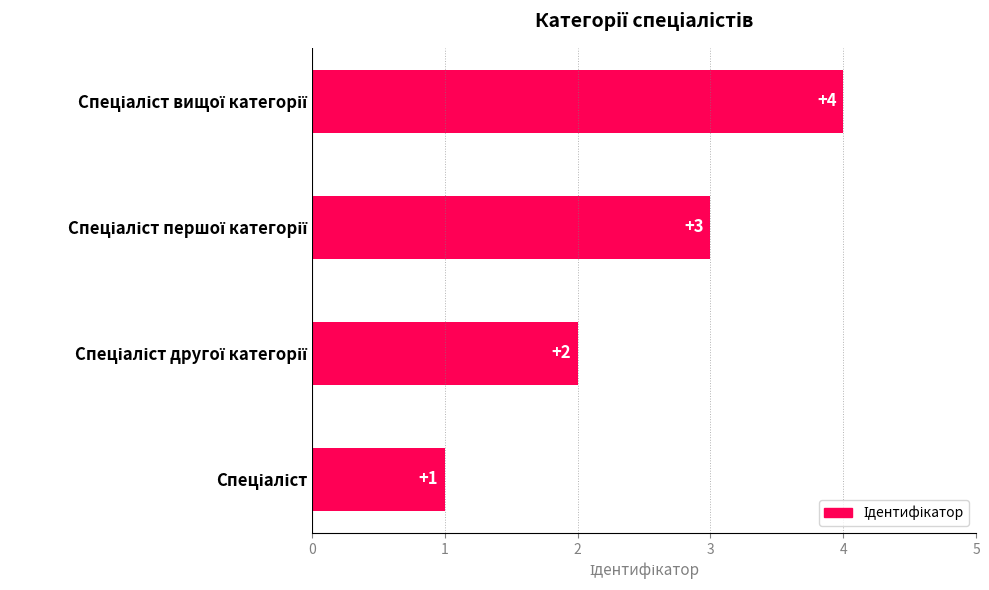

What is the sum of all values?

10